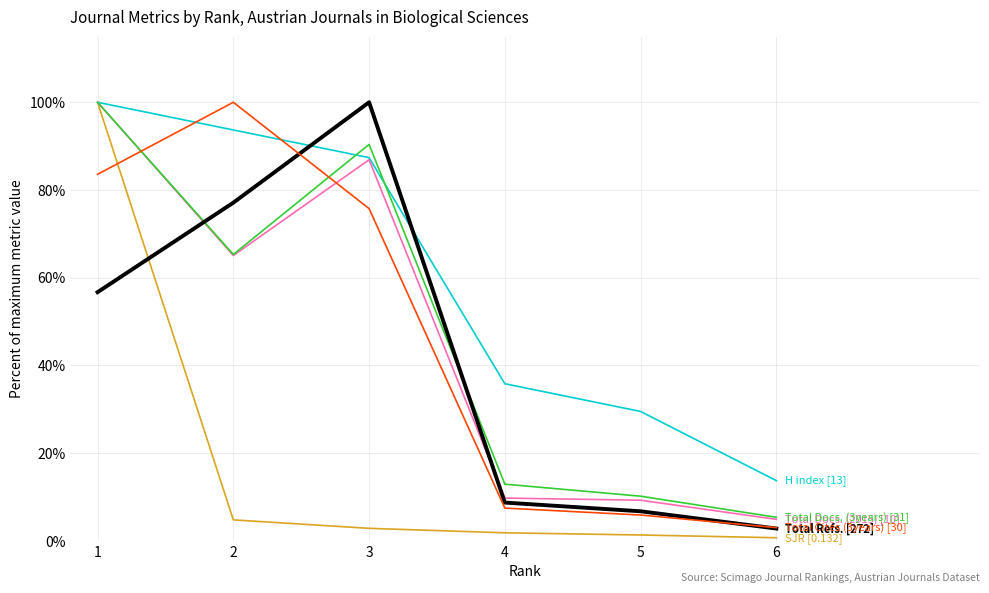

What is the spread (max minus min) of values at 2?

95.3